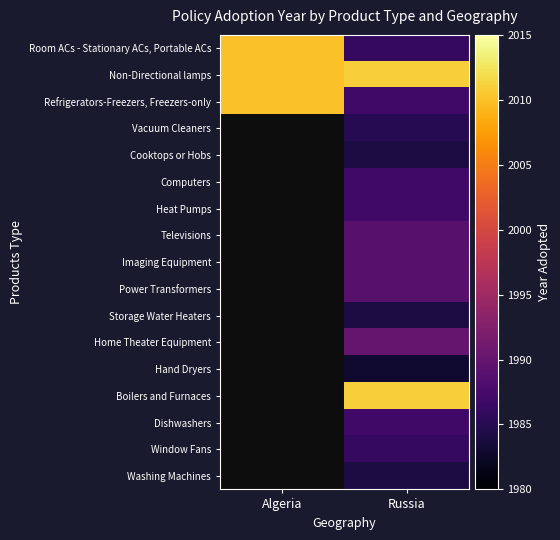

Which label corresponds to the smallest value in the chart?

Russia